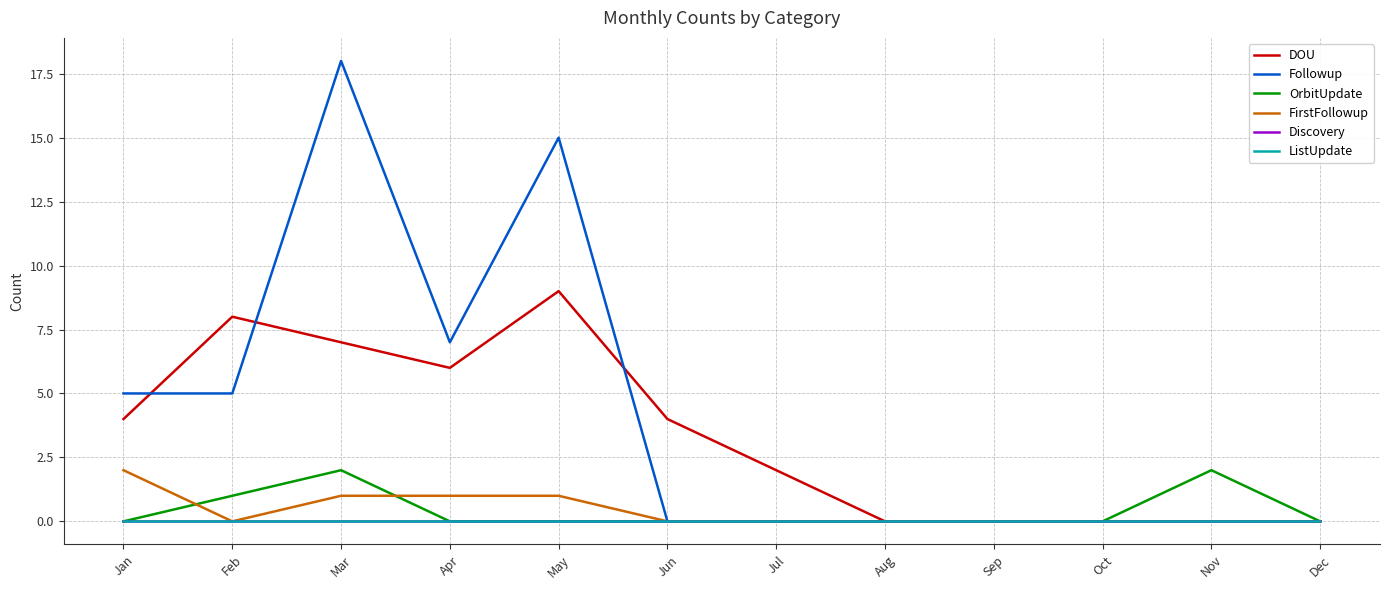

The value of Followup at Jul is 9. True or false?

False